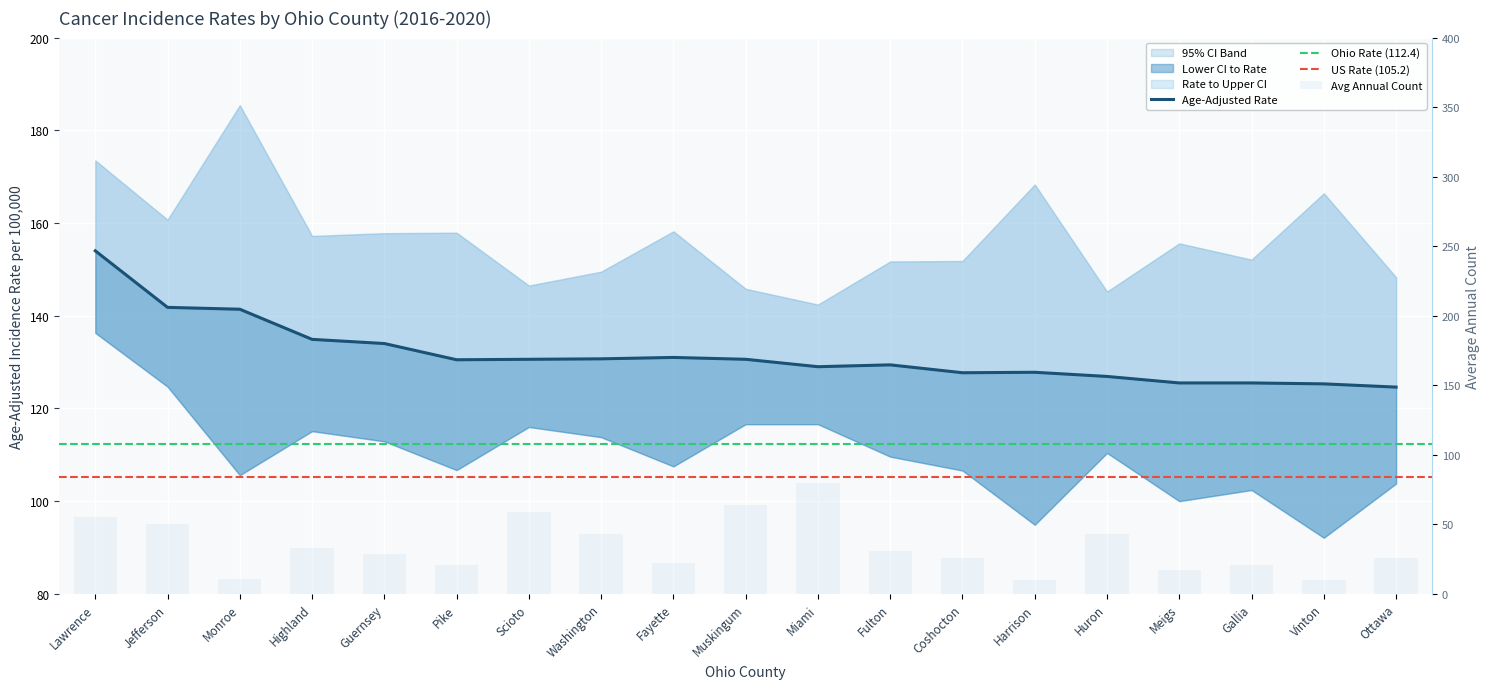

The value of Avg Annual Count at Ottawa is 26.0. True or false?

True